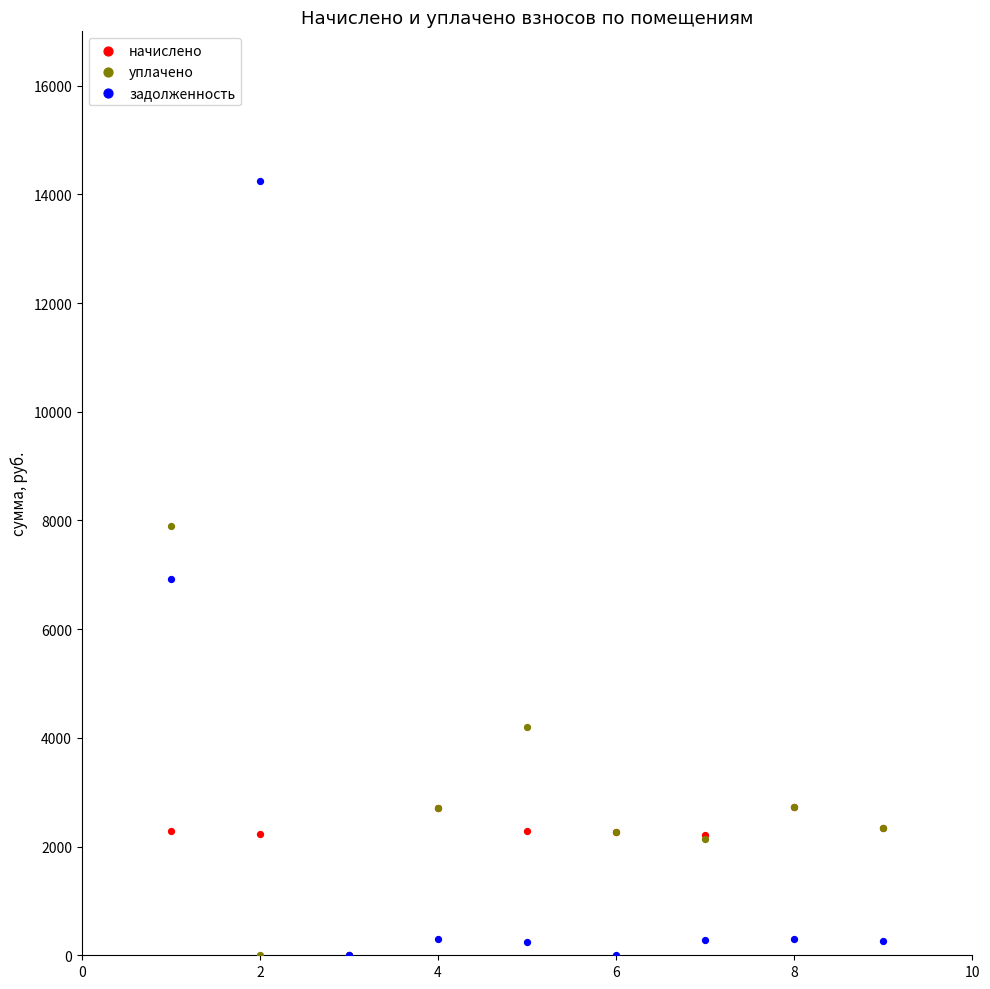

In the задолженность series, what Y value is closest to 7125?

6922.3